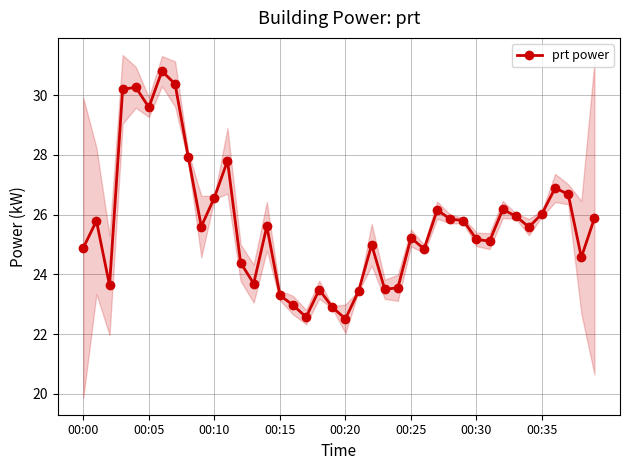

What is the difference between the values at 8 and 17?

5.4